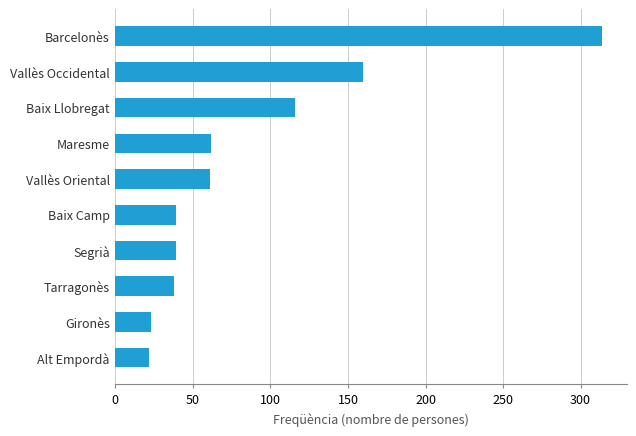

The value at Segrià is 39. True or false?

True